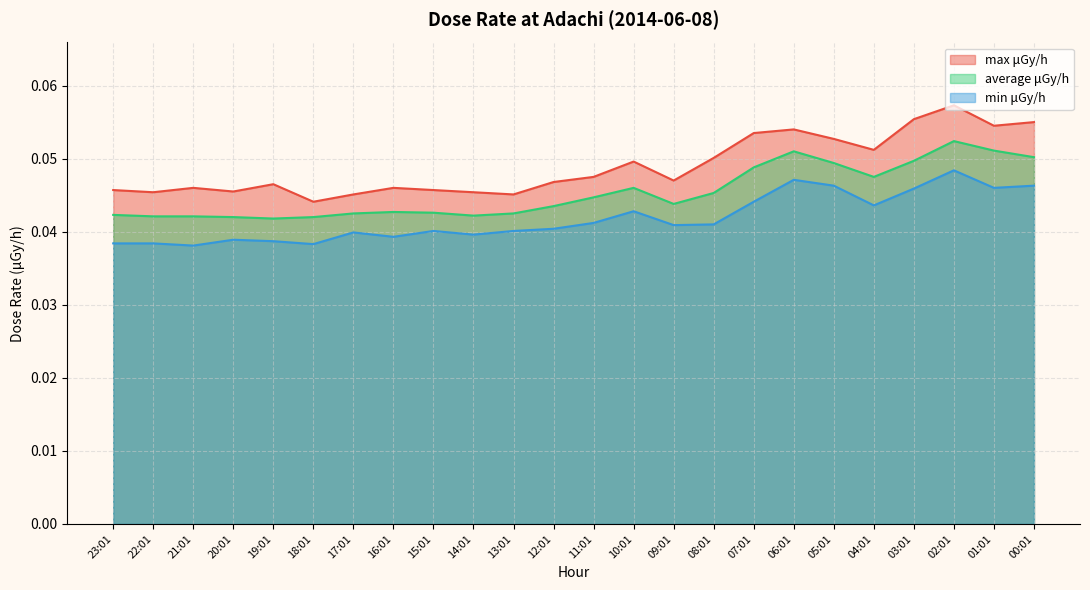

What is the value of the max μGy/h point at the 24th from the left?

0.1